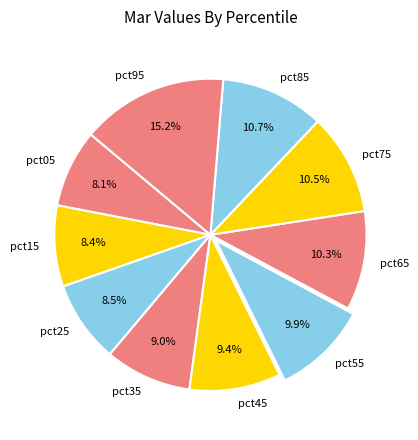

What percentage is the pct55 slice, to the nearest percent?

10%